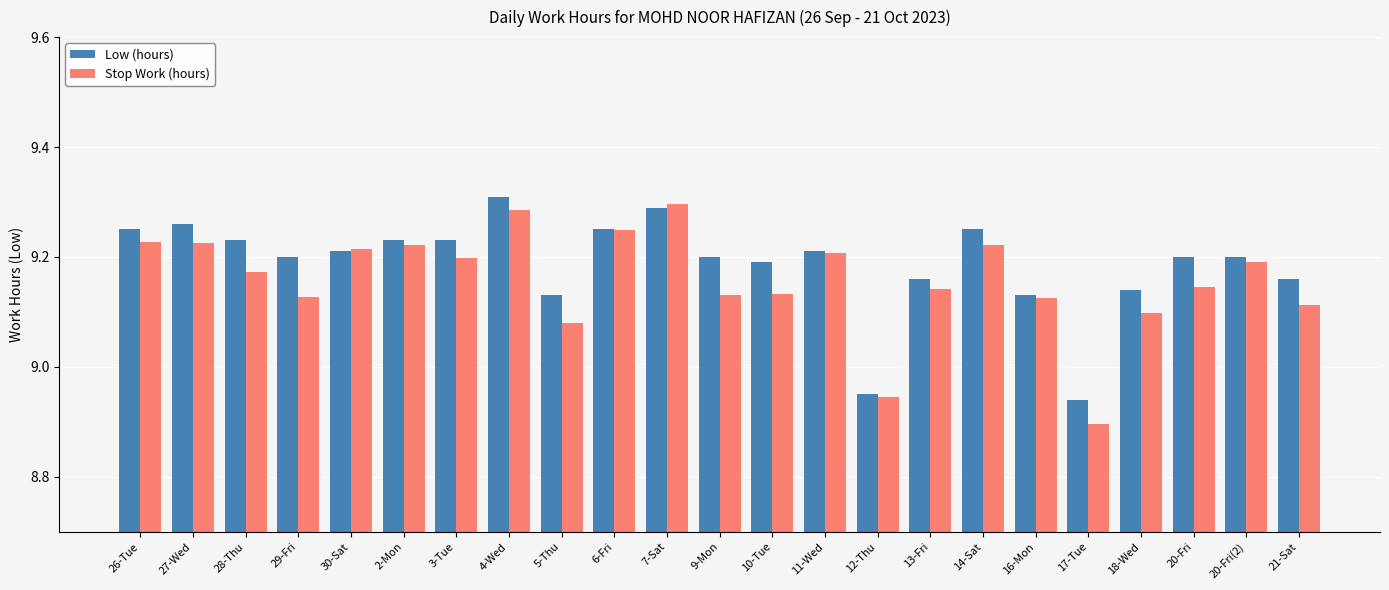

What position from the right is 10-Tue?

11